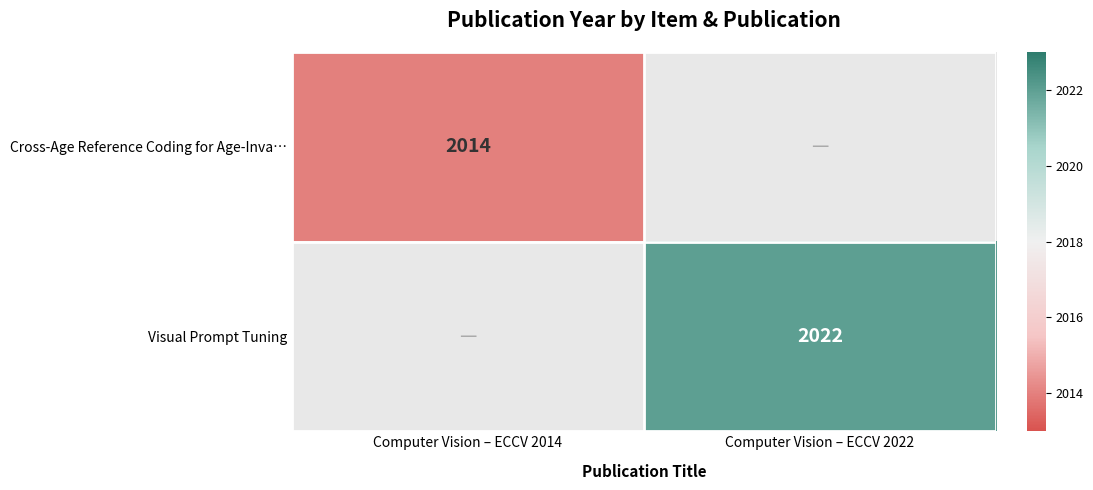

Which has a higher value, Computer Vision – ECCV 2014 or Computer Vision – ECCV 2022?

Computer Vision – ECCV 2022